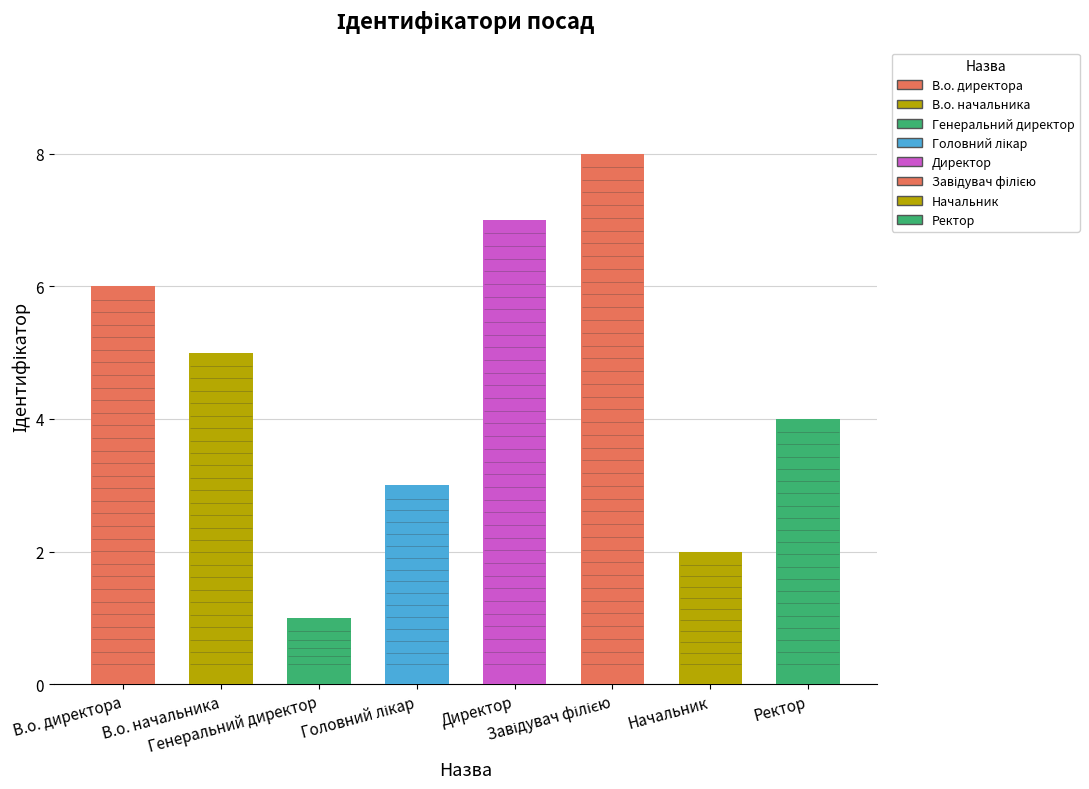

Reading left to right, transcribe all the data shown in this chart.

В.о. директора=6	В.о. начальника=5	Генеральний директор=1	Головний лікар=3	Директор=7	Завідувач філією=8	Начальник=2	Ректор=4